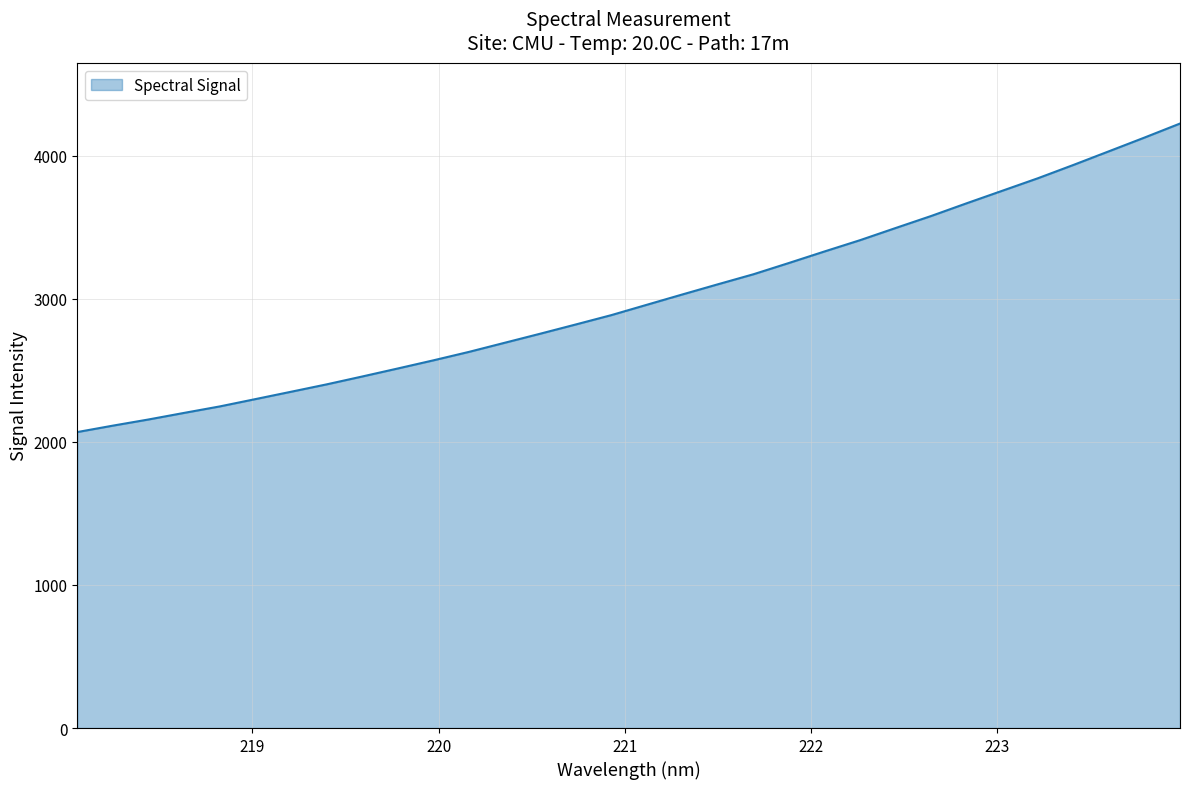

Count the number of values greater than 2958.

16